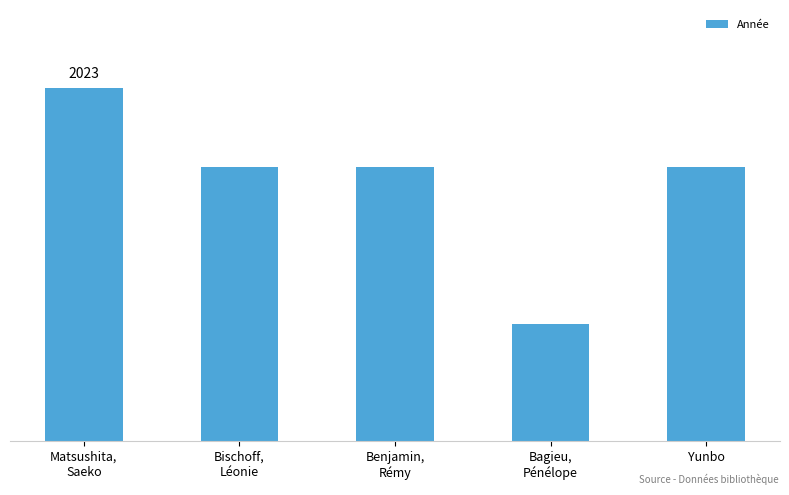

Are the bars horizontal?

No